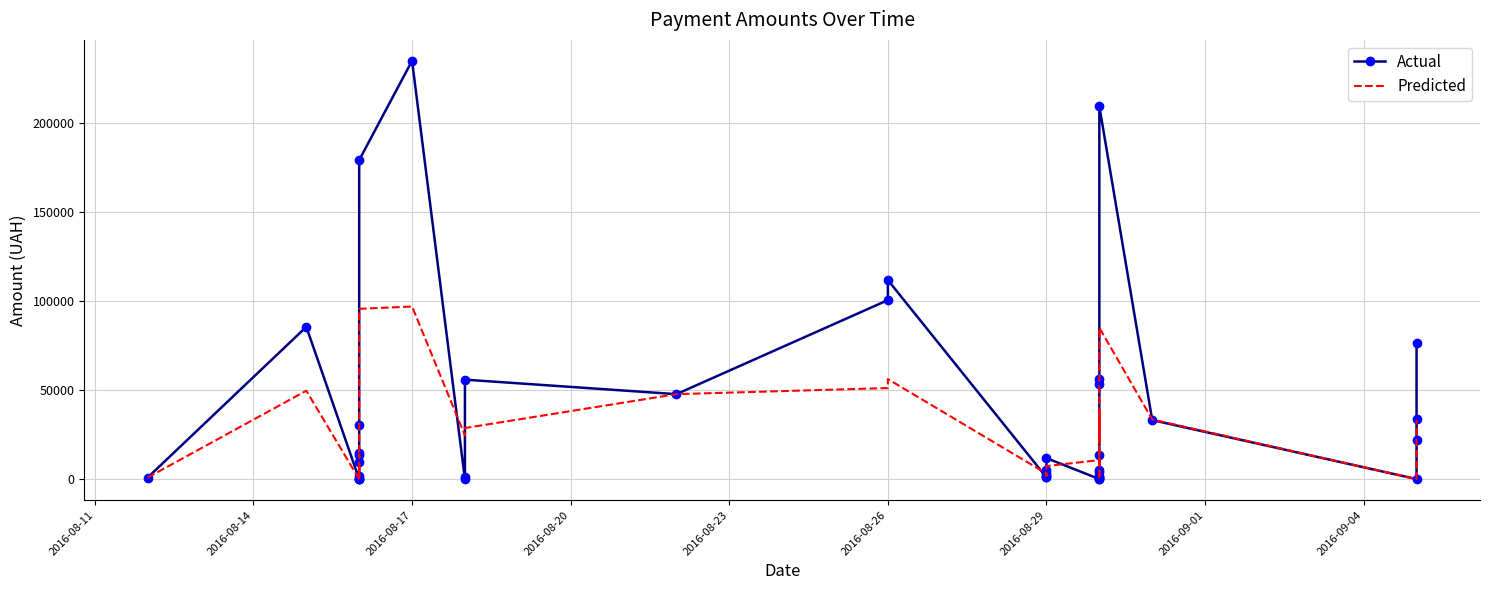

How many values in the Actual series exceed 9840?

19